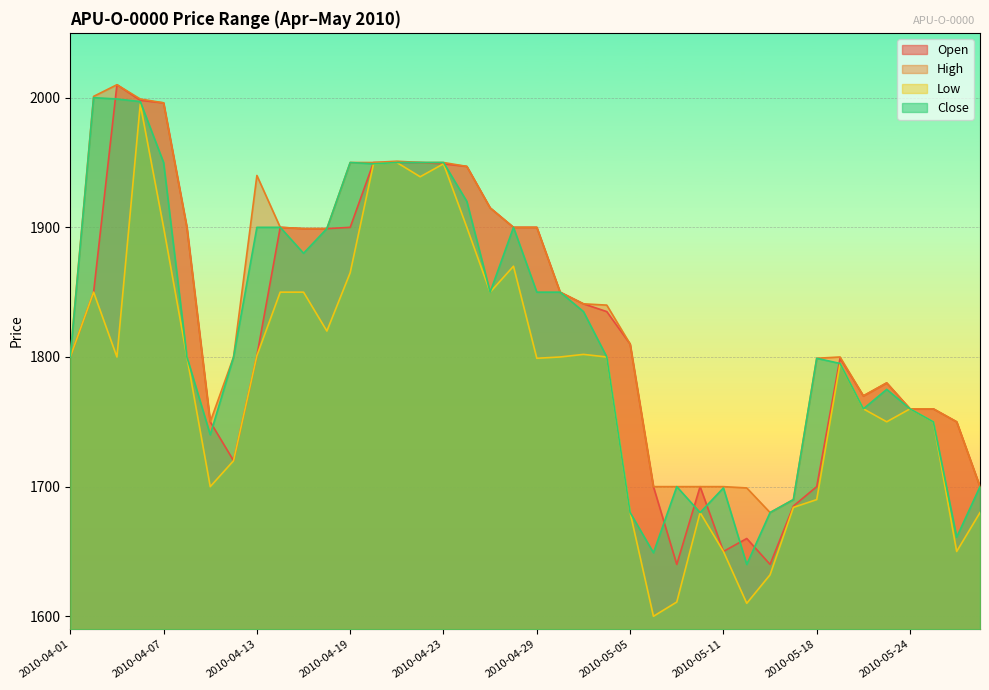

Where does the High series first go above 1841?

2010-04-02